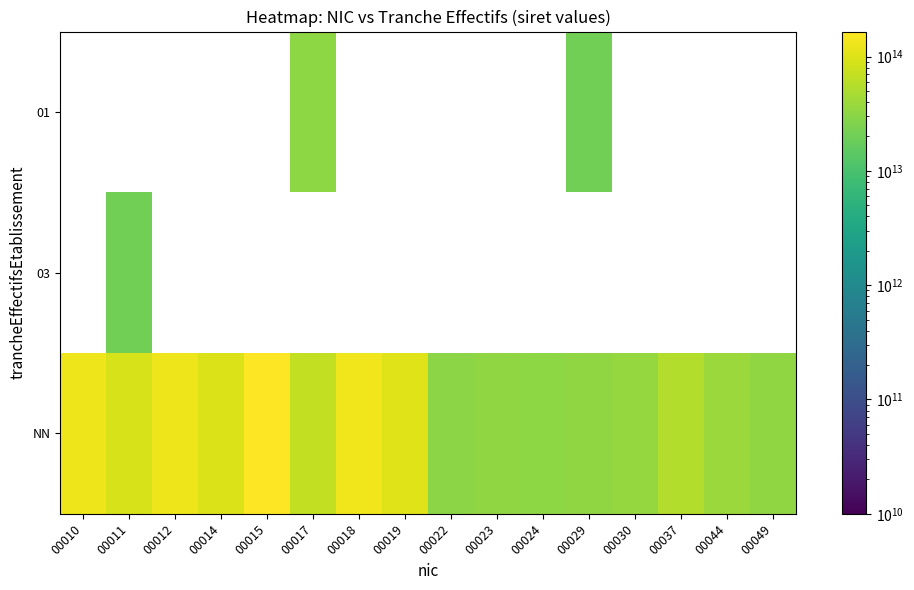

Read the NN value at 00017.

67770371400034.0